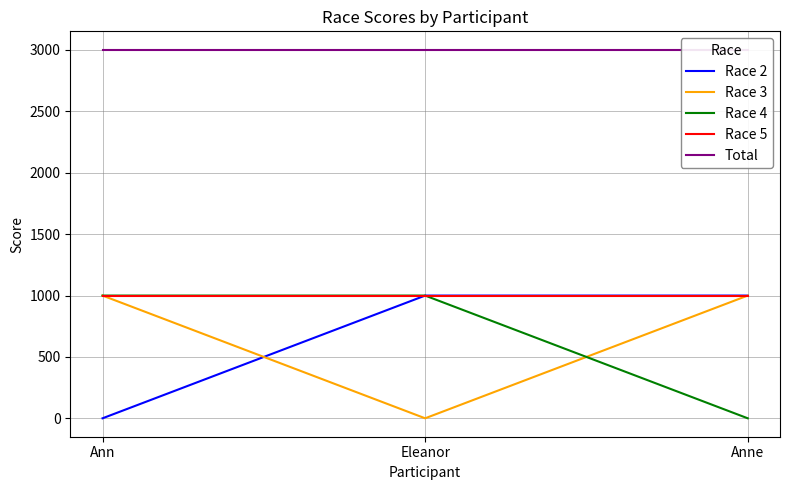

What is the label of the 1st point from the left?

Ann